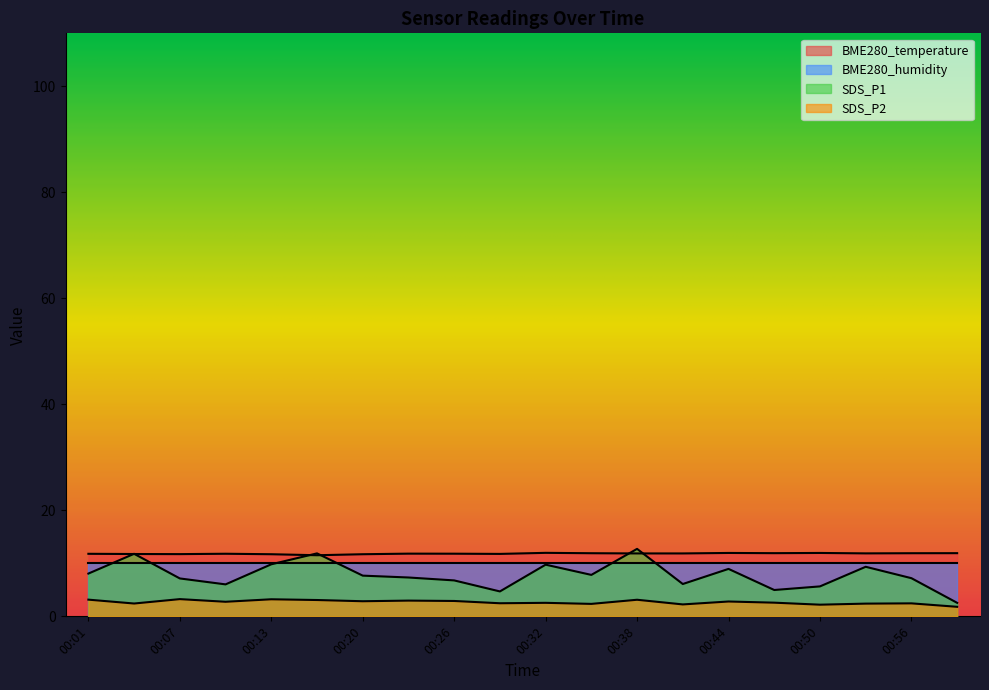

Which label corresponds to the largest value in the chart?

00:38